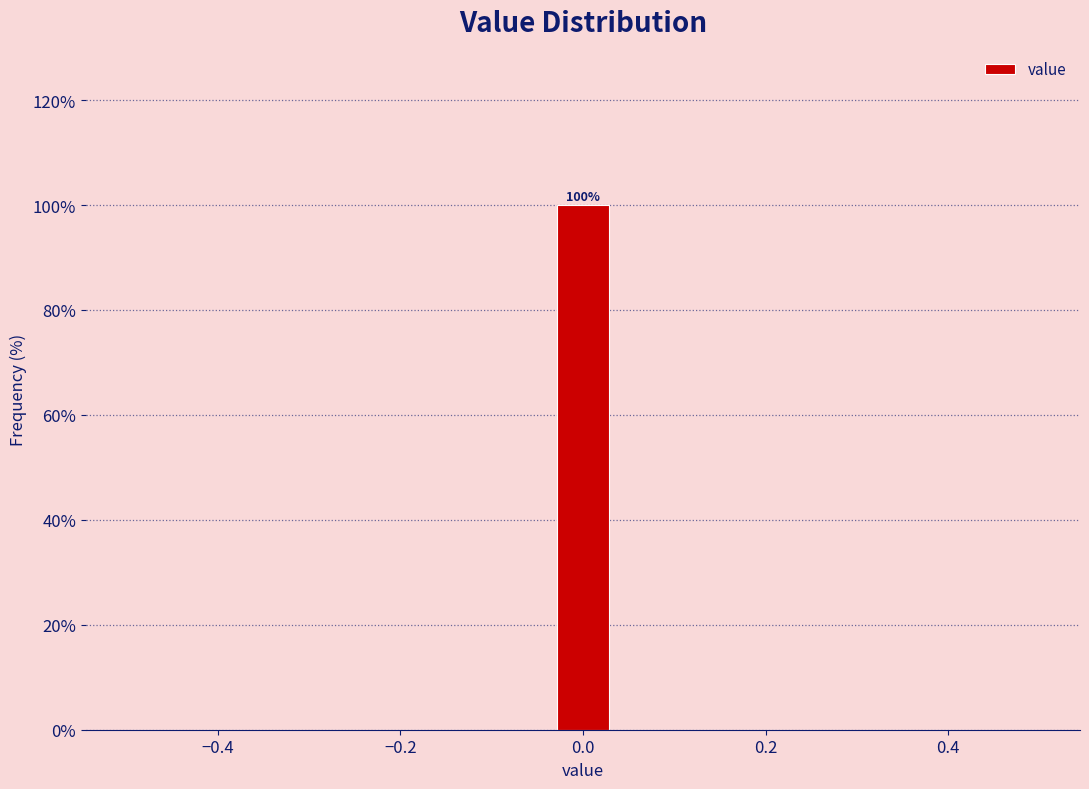

Read against the x-axis, roughly where is the centre of the tallest bar?

0.00